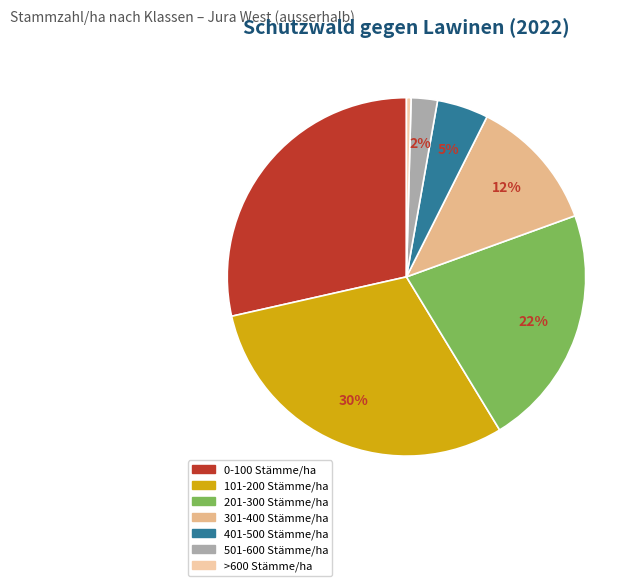

Rank the categories by value from lowest to highest.

>600 Stämme/ha, 501-600 Stämme/ha, 401-500 Stämme/ha, 301-400 Stämme/ha, 201-300 Stämme/ha, 0-100 Stämme/ha, 101-200 Stämme/ha